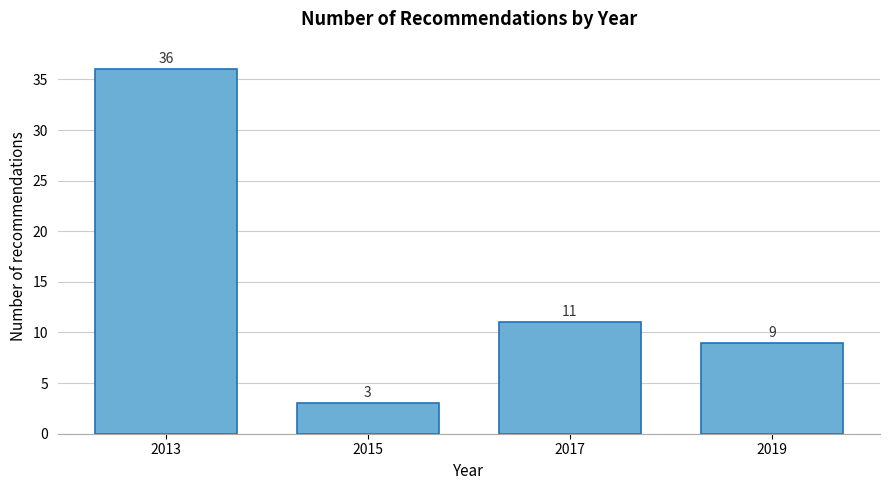

Reading left to right, transcribe all the data shown in this chart.

2013=36	2015=3	2017=11	2019=9